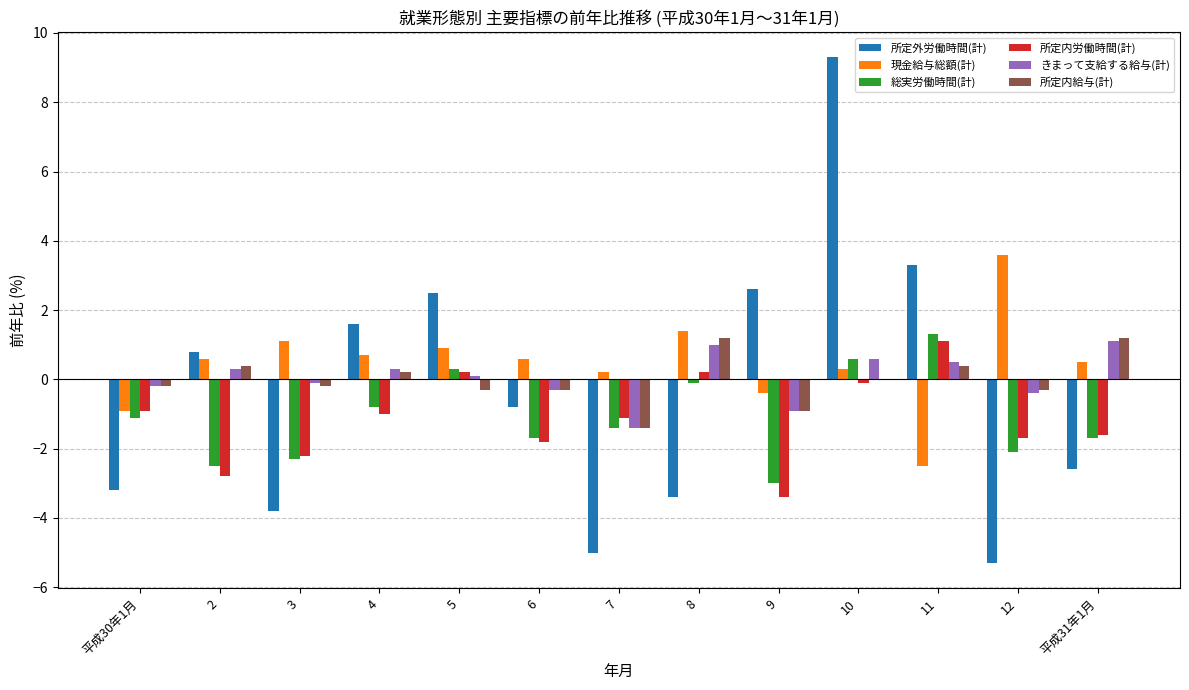

Is it true that きまって支給する給与(計) equals -0.3 at 6?

True